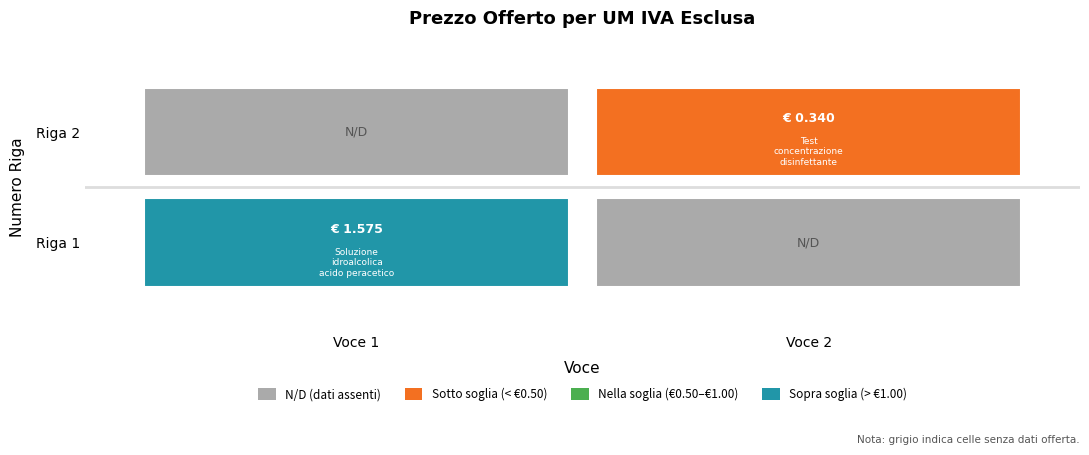

What is the minimum value shown in the chart?

0.3